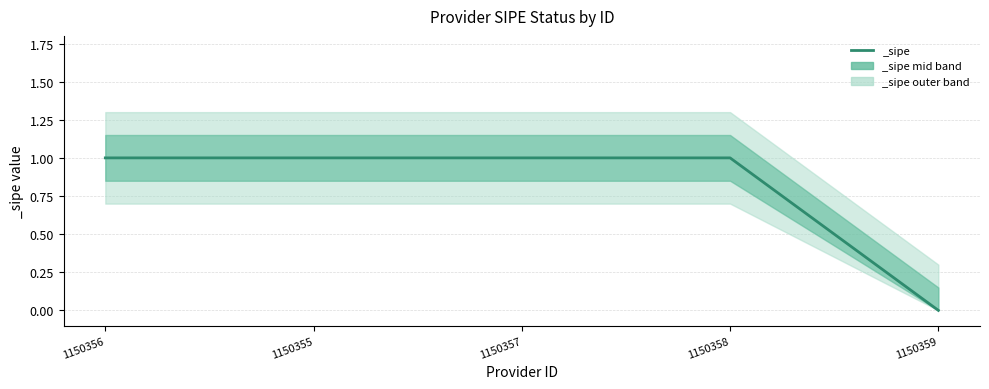

What is the ratio of the value at 1150358 to the value at 1150357?

1.0